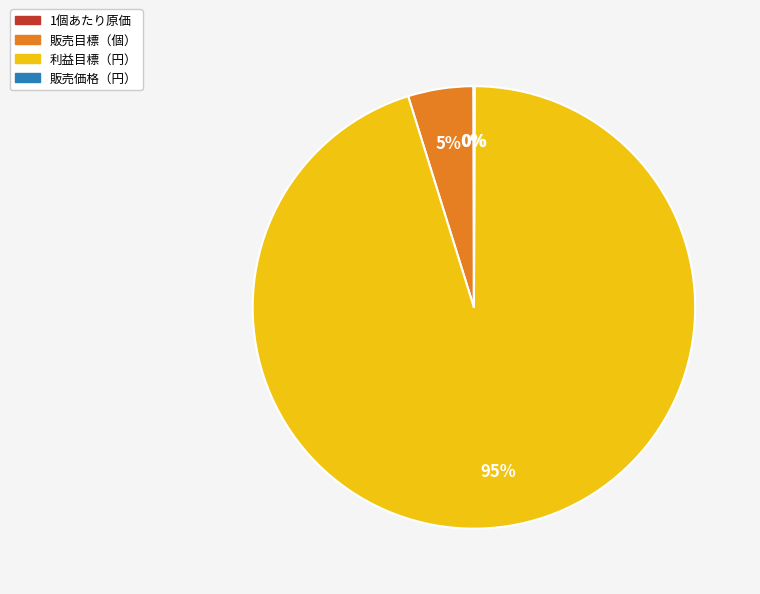

The 利益目標（円） slice represents 95% of the pie. True or false?

True